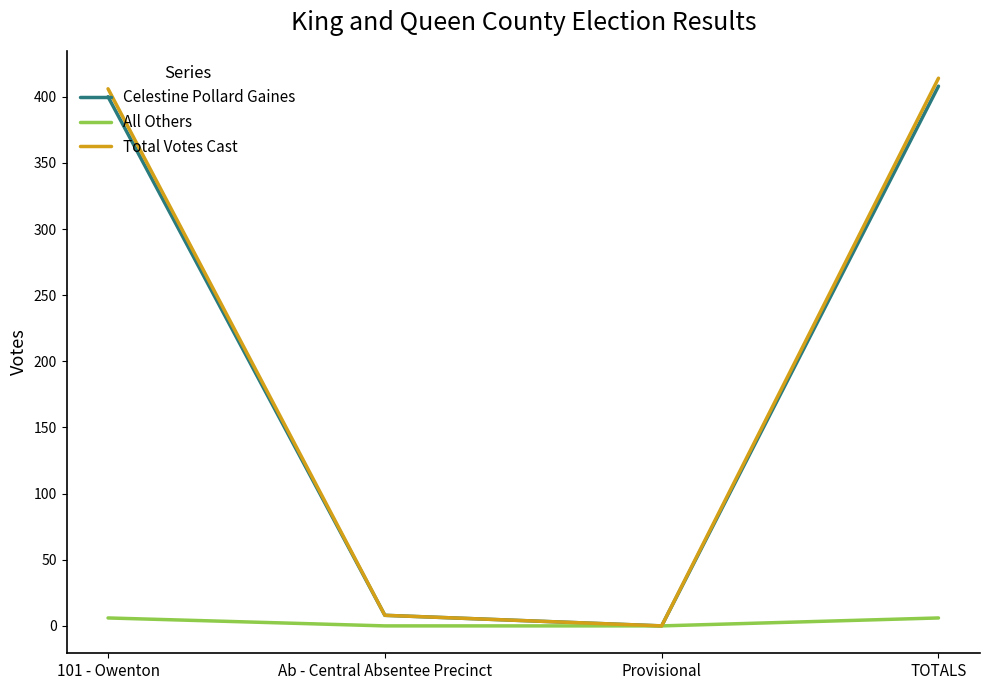

True or false: Total Votes Cast has a value of 0 at Provisional.

True